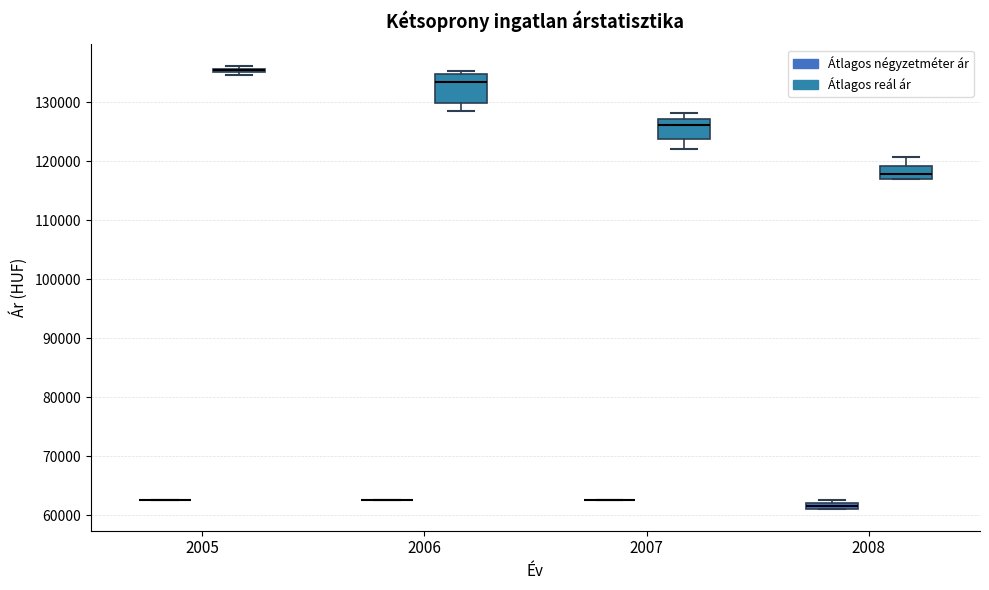

Where is the upper edge of the box for 2008 (Átlagos négyzetméter ár) on the y-axis? The values are not printed on the chart, so give them approximately, as read against the axis.

62000